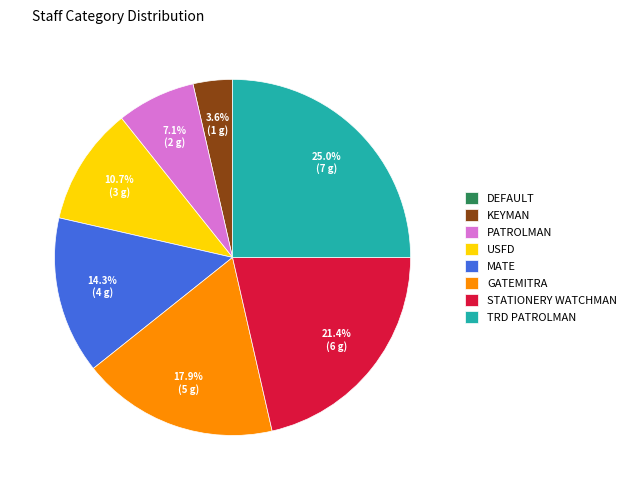

To the nearest percent, what is the difference between the largest and smallest slice percentages?

25%